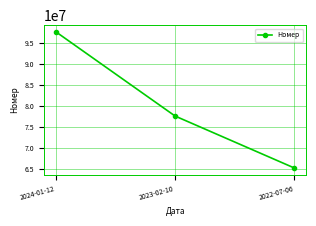

Reading left to right, what are all the values shown in this chart?

2024-01-12=97701285	2023-02-10=77598066	2022-07-06=65200931